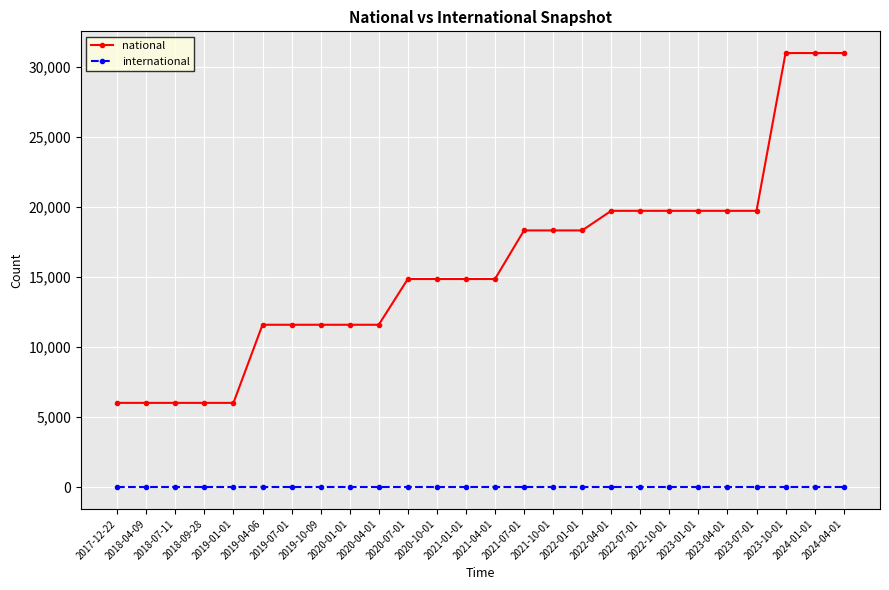

Read the national value at 2022-10-01, to the nearest 10.

19710